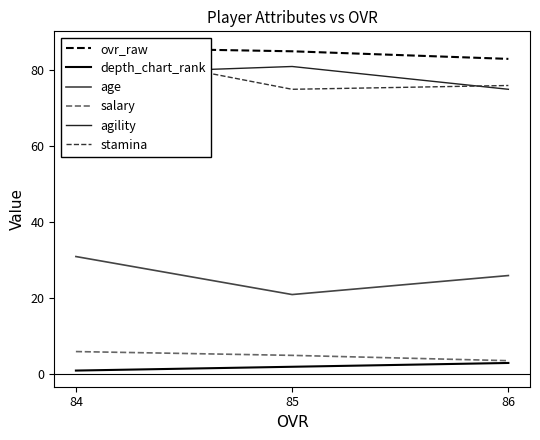

What is the sum of all age values?

78.0